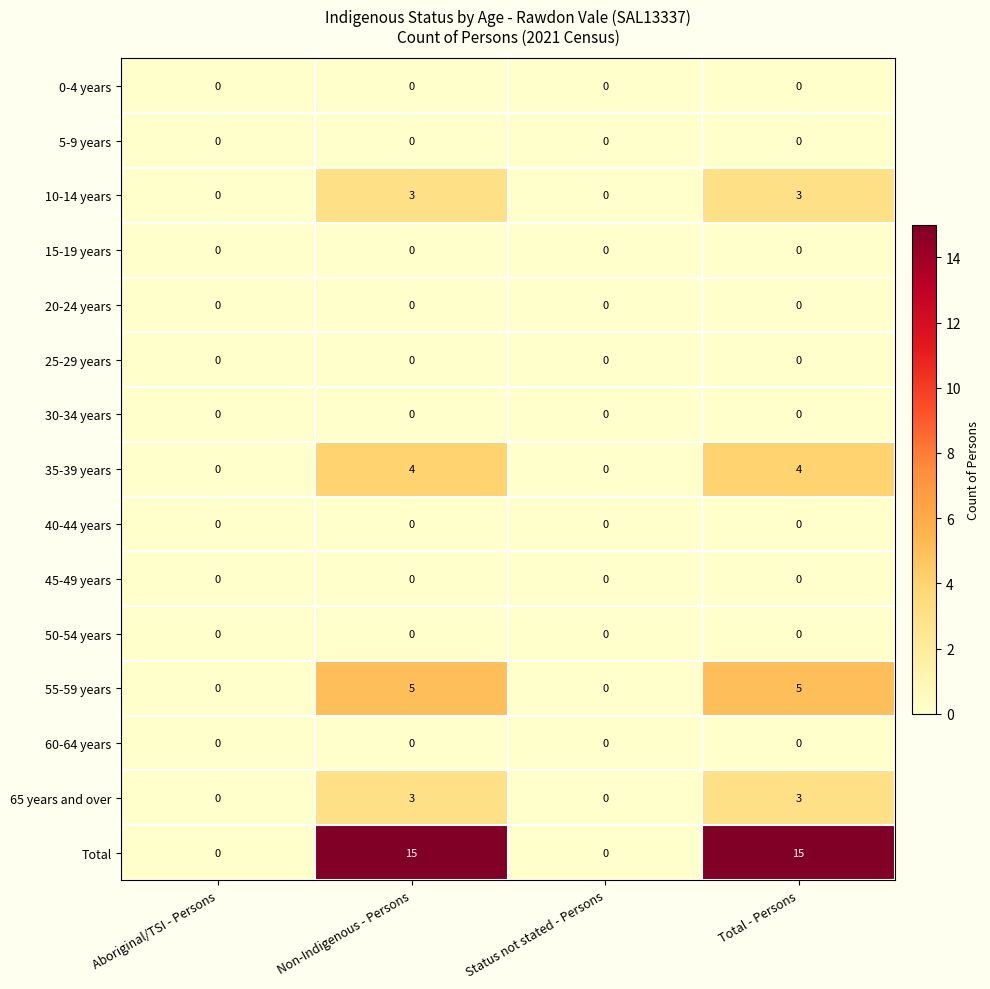

Which series has the widest spread of values?

Total